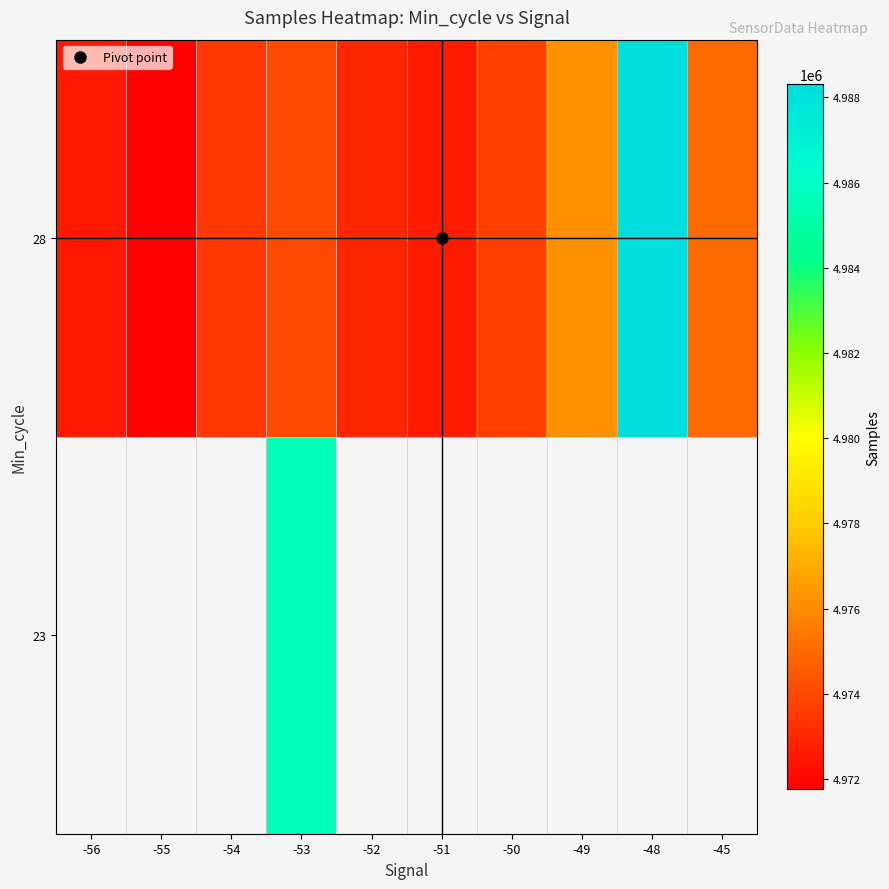

What is the average value of the 28 series?

4975072.2